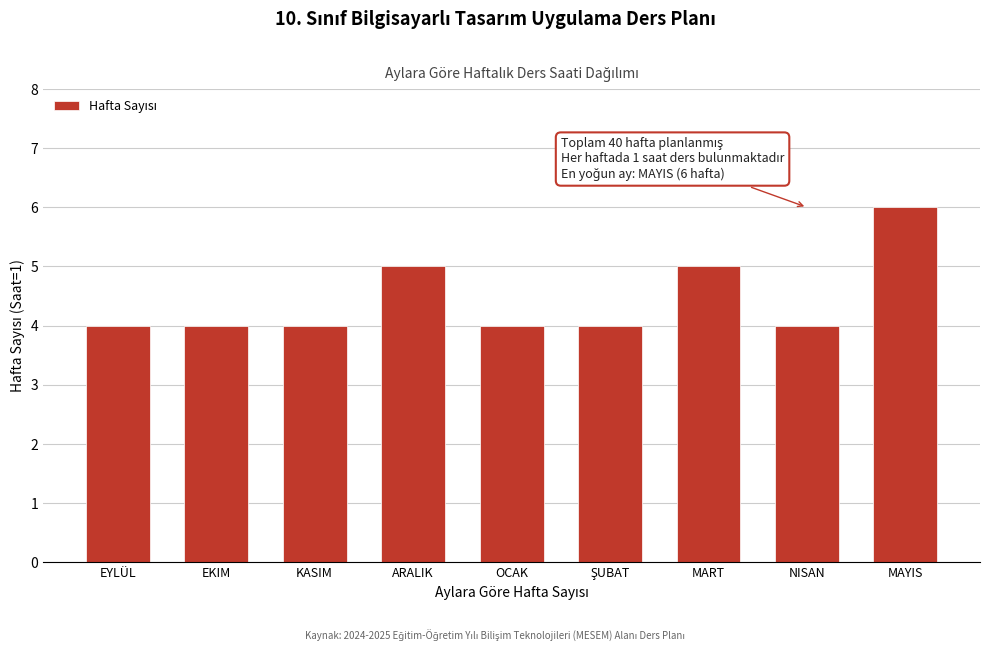

Reading left to right, transcribe all the data shown in this chart.

4	4	4	5	4	4	5	4	6